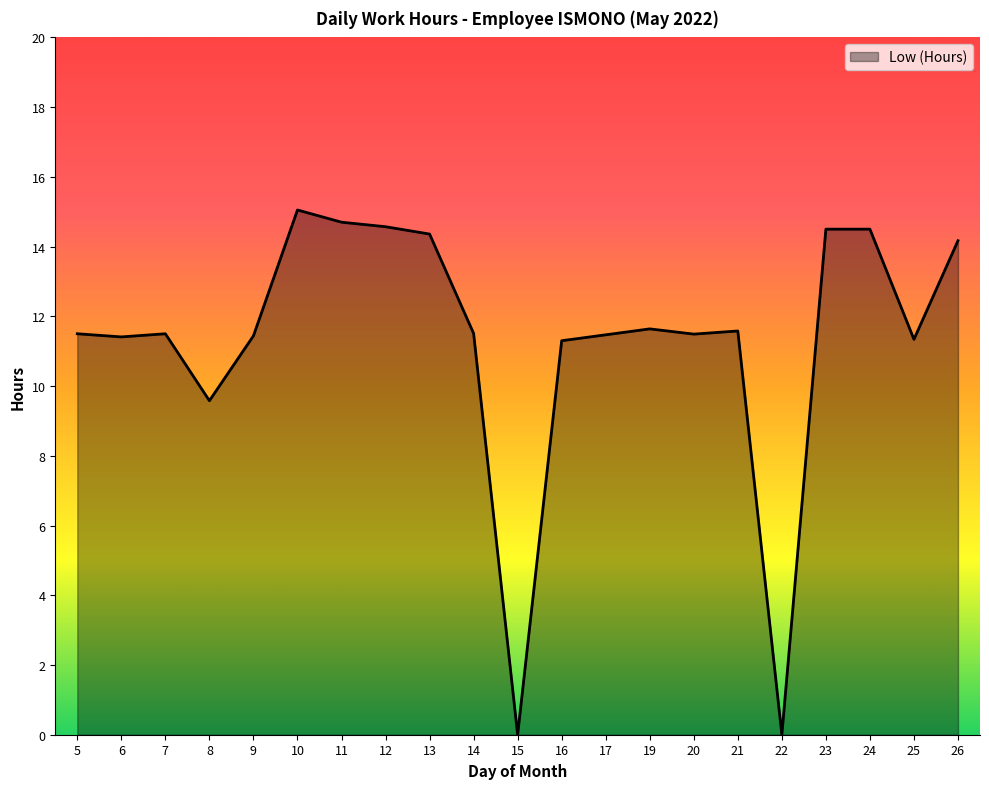

What is the difference between the second highest and minimum values?

14.7